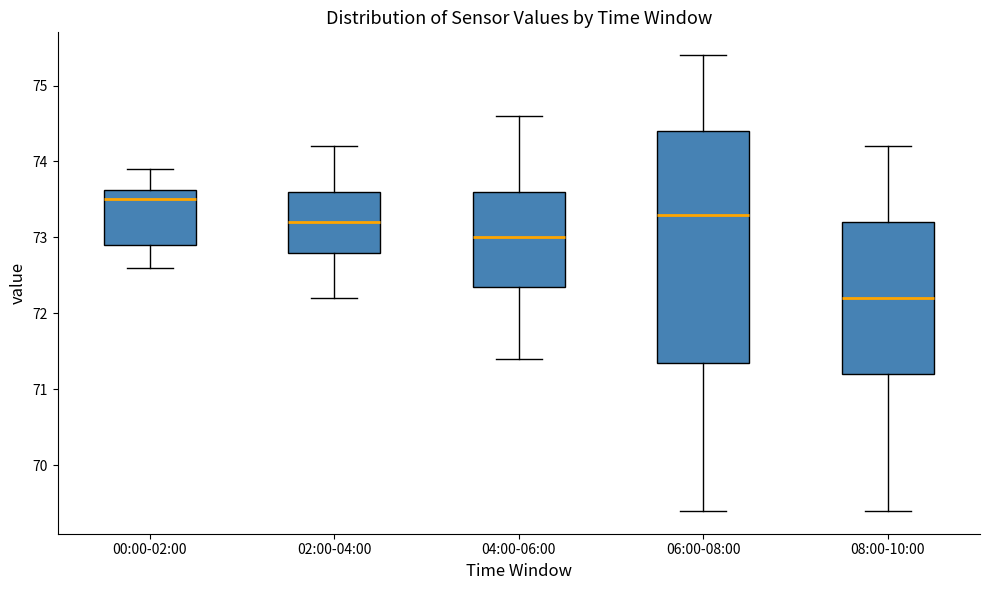

Where does the median line of the box for 06:00-08:00 sit on the y-axis? The values are not printed on the chart, so give them approximately, as read against the axis.

73.3